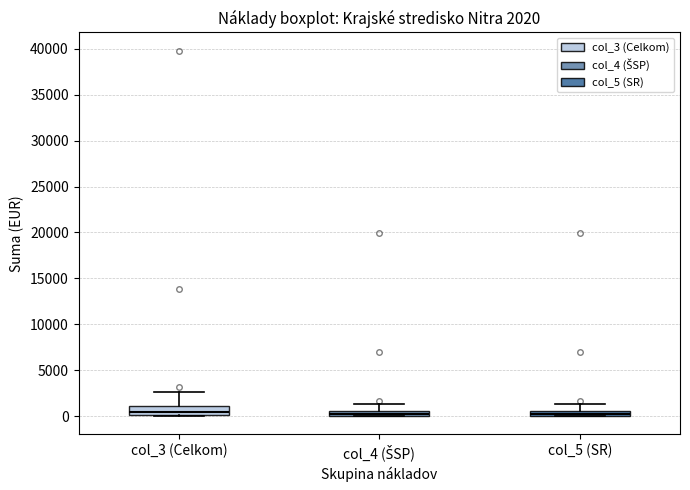

Which box is the tallest, from its lower edge to its upper edge?

col_3 (Celkom)